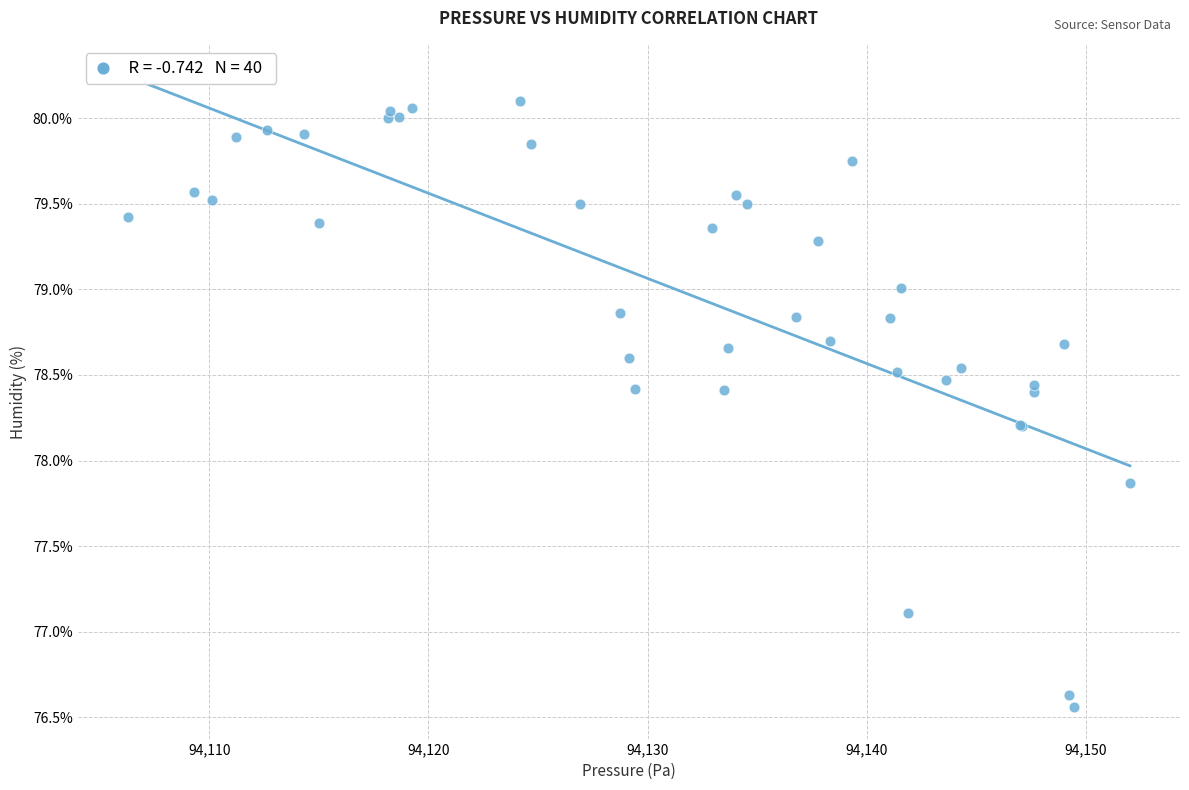

What Y value in the scatter plot is closest to 78?

77.9